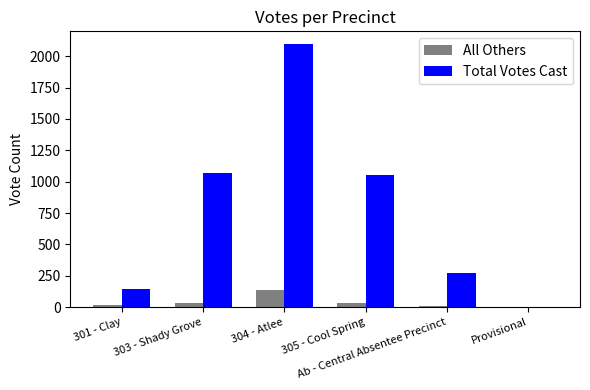

Is the value of All Others at 303 - Shady Grove greater than the value of Total Votes Cast at Ab - Central Absentee Precinct?

No